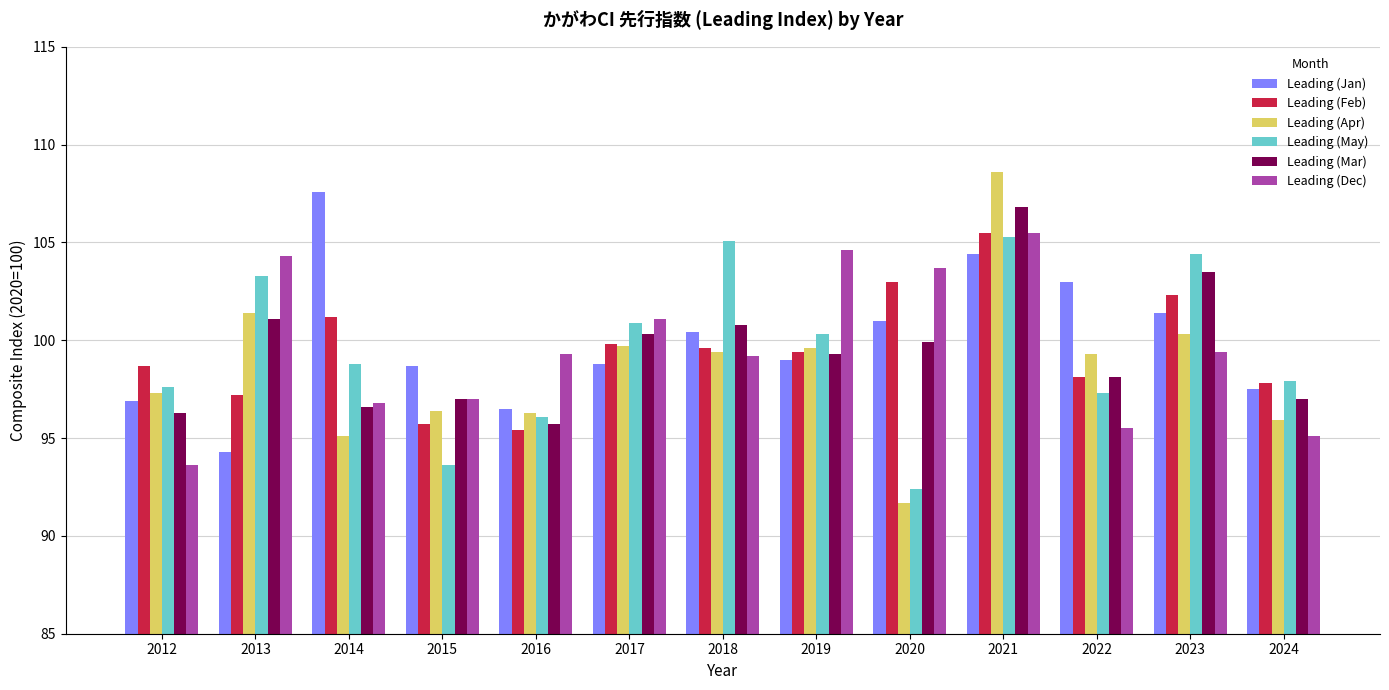

What is the difference between the highest and lowest values at 2018?

5.9